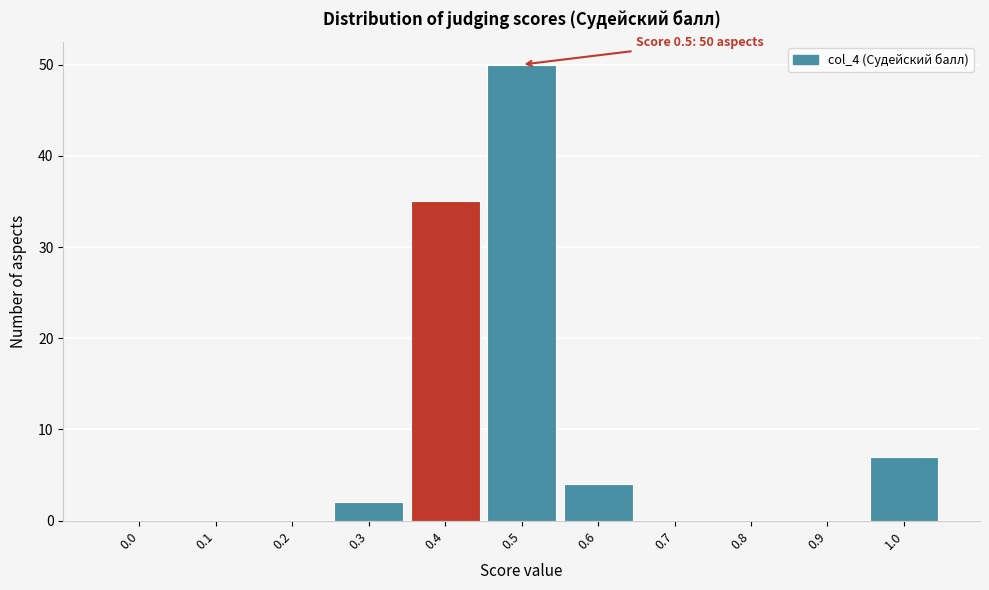

Reading right to left, extract all data points from this chart.

1.0=7	0.9=0	0.8=0	0.7=0	0.6=4	0.5=50	0.4=35	0.3=2	0.2=0	0.1=0	0.0=0